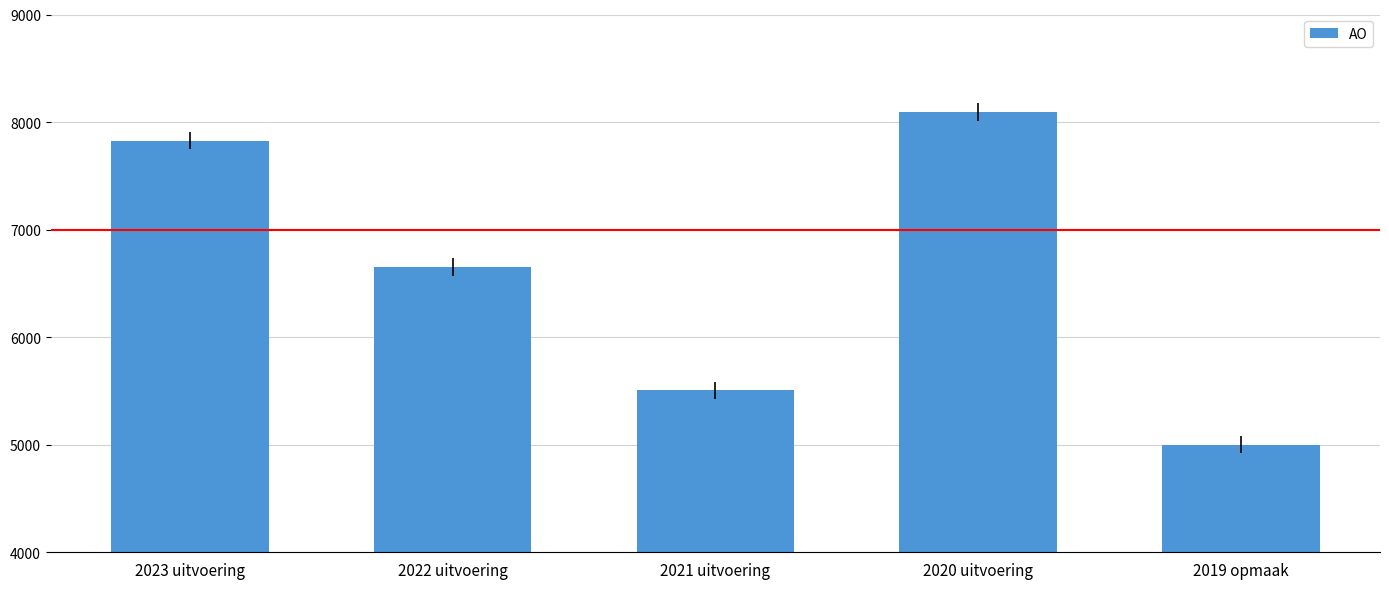

What is the value of the 1st bar from the left?

7828